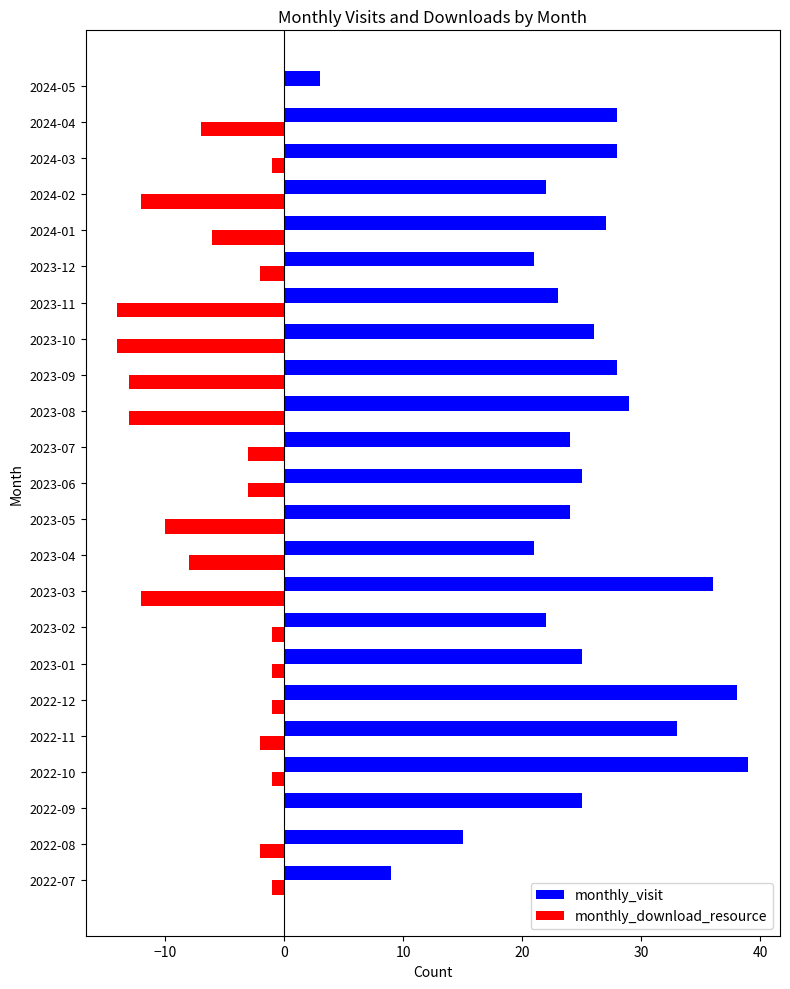

True or false: monthly_visit has a value of 39 at 2023-06.

False